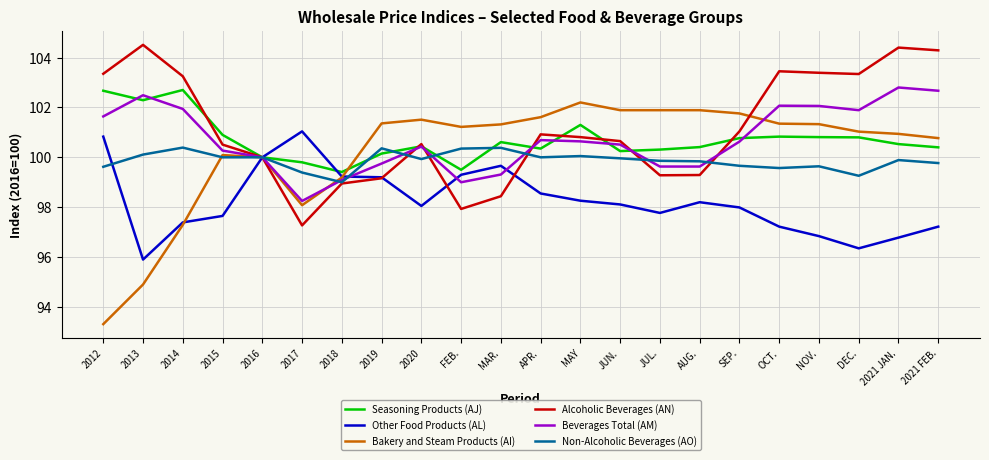

Which series has the largest range (max minus min)?

Bakery and Steam Products (AI)